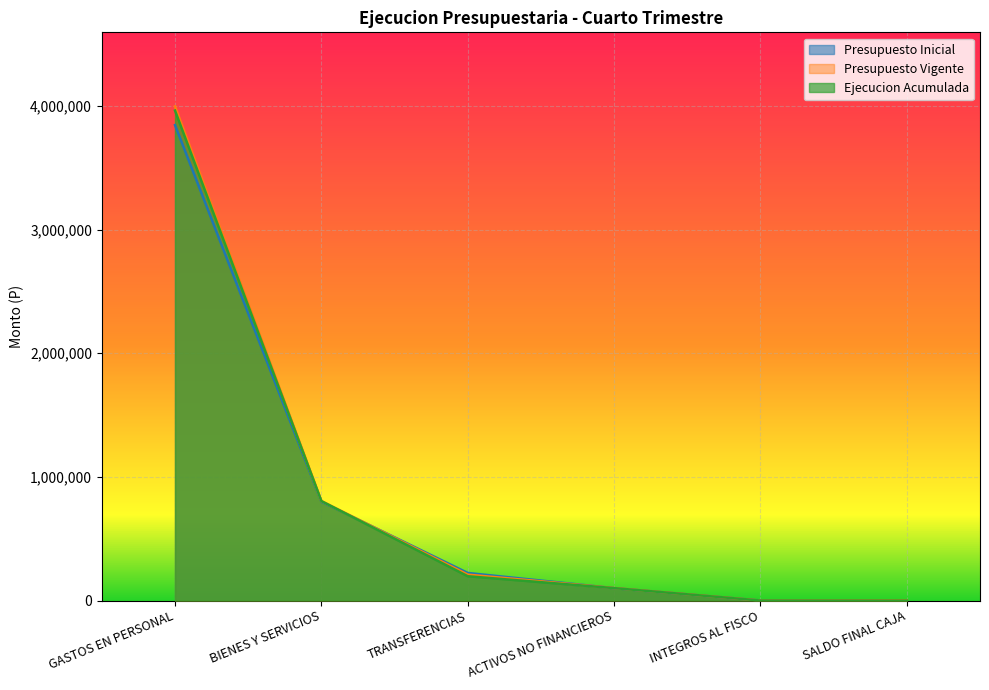

What is the spread (max minus min) of values at INTEGROS AL FISCO?

10